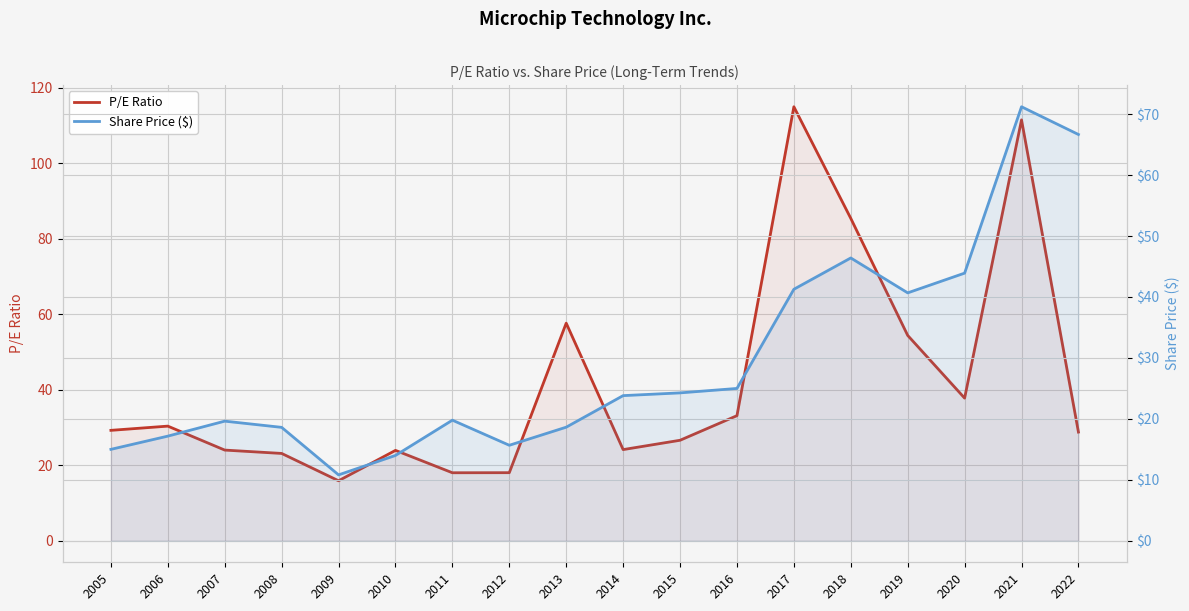

Does the chart display data point markers on the line(s)?

No